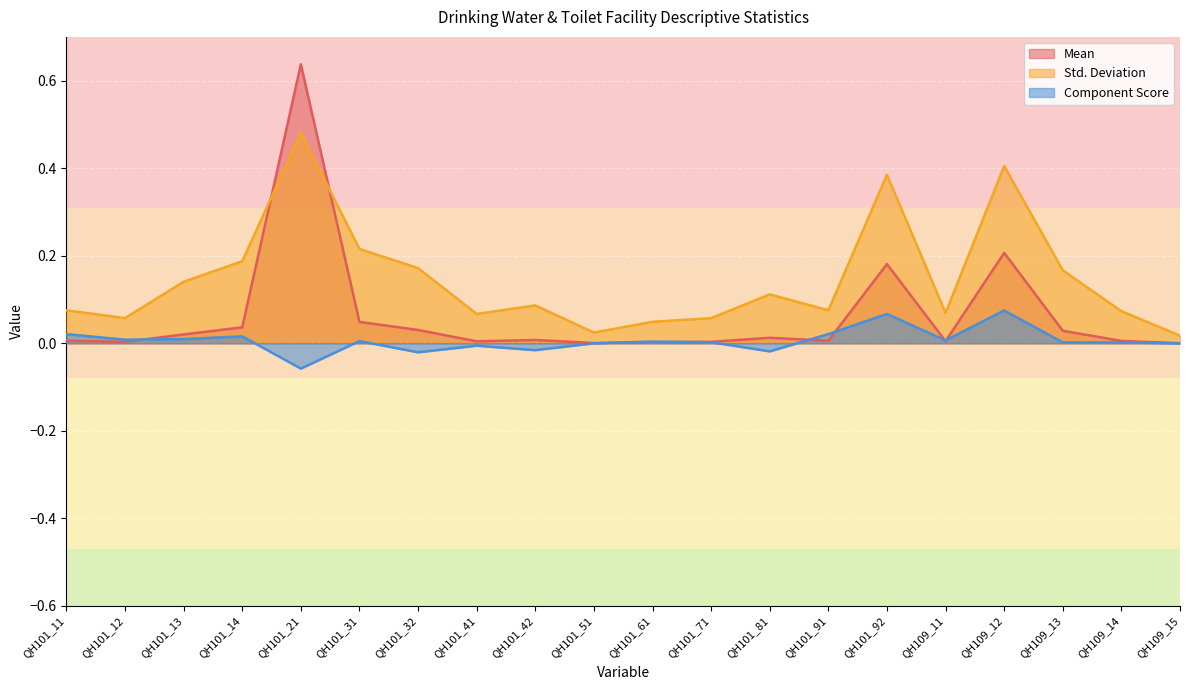

Between which two adjacent categories do Component Score and Mean first intersect?

QH101_12 and QH101_13